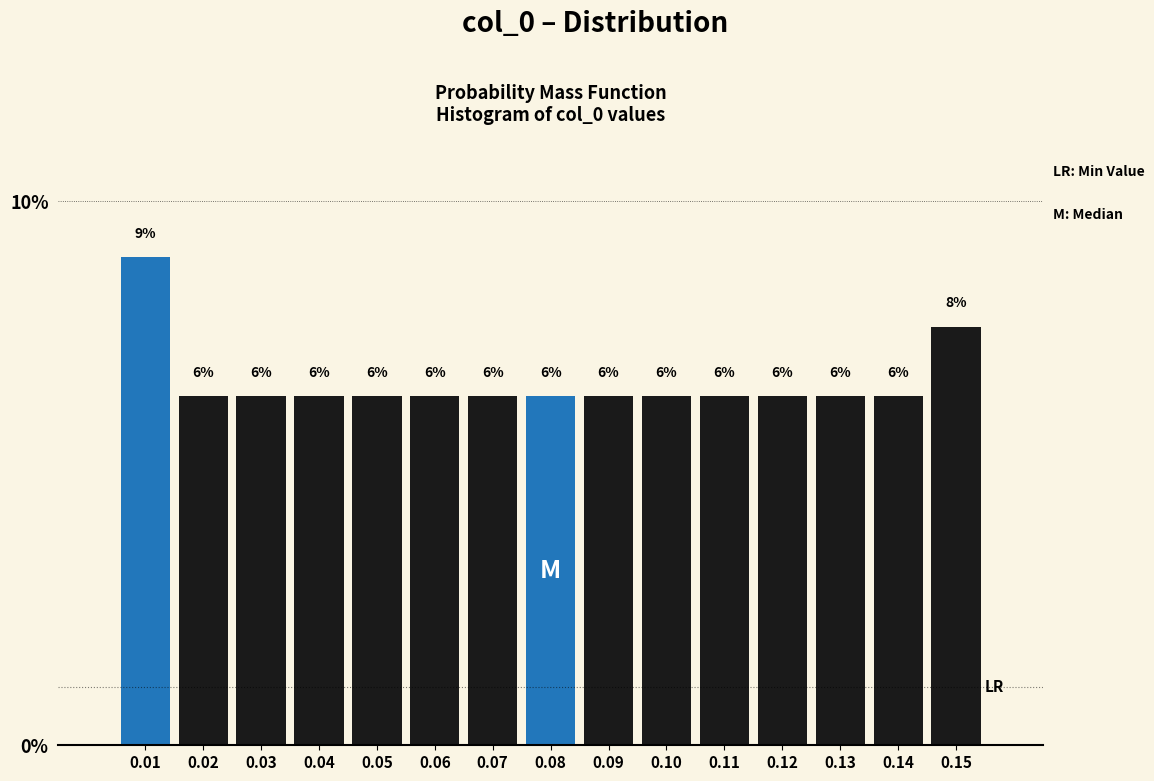

Are the bars horizontal?

No